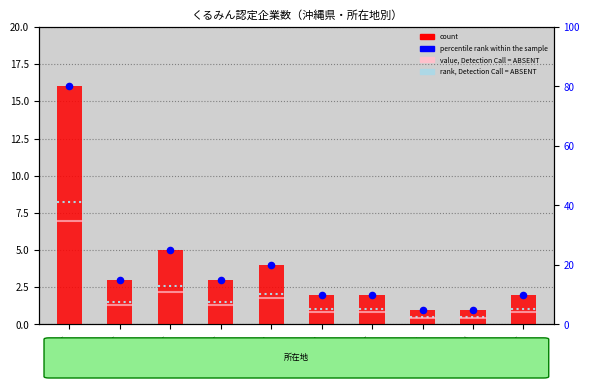

What is the ratio of the value at 沖縄市 to the value at 南風原町?

1.0